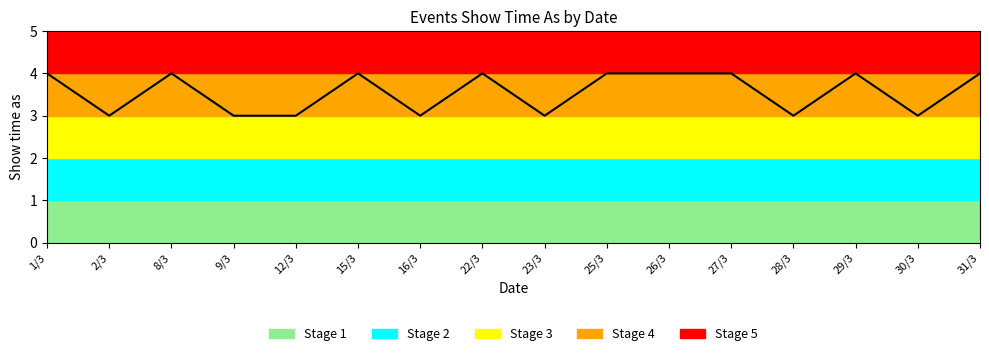

True or false: the data shows 5 at 16/3.

False